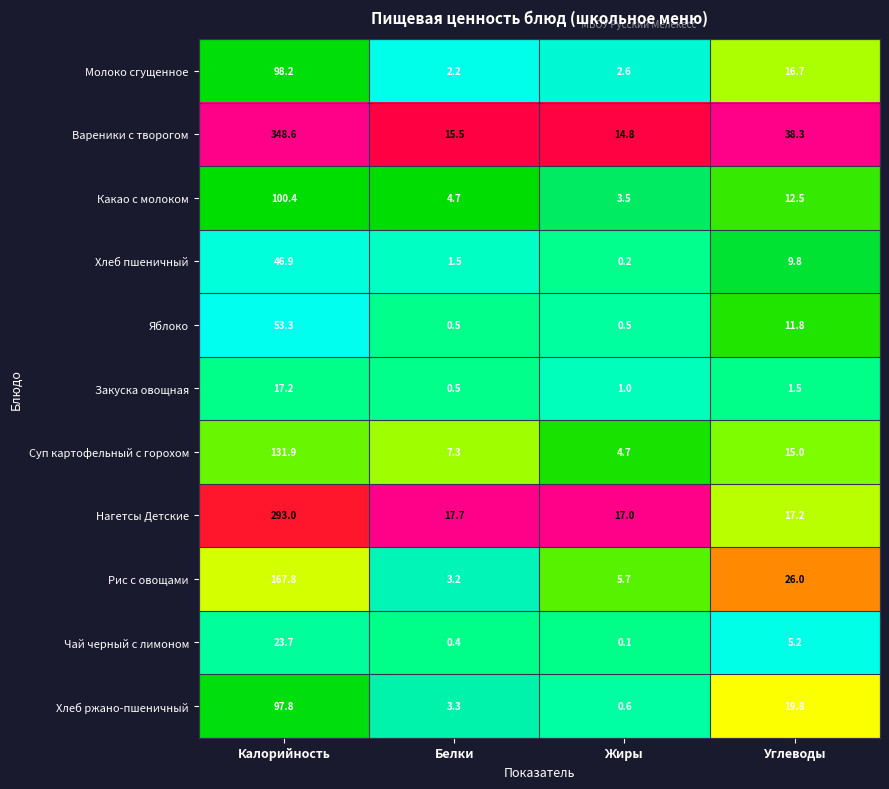

What is the spread (max minus min) of values at Углеводы?

36.8